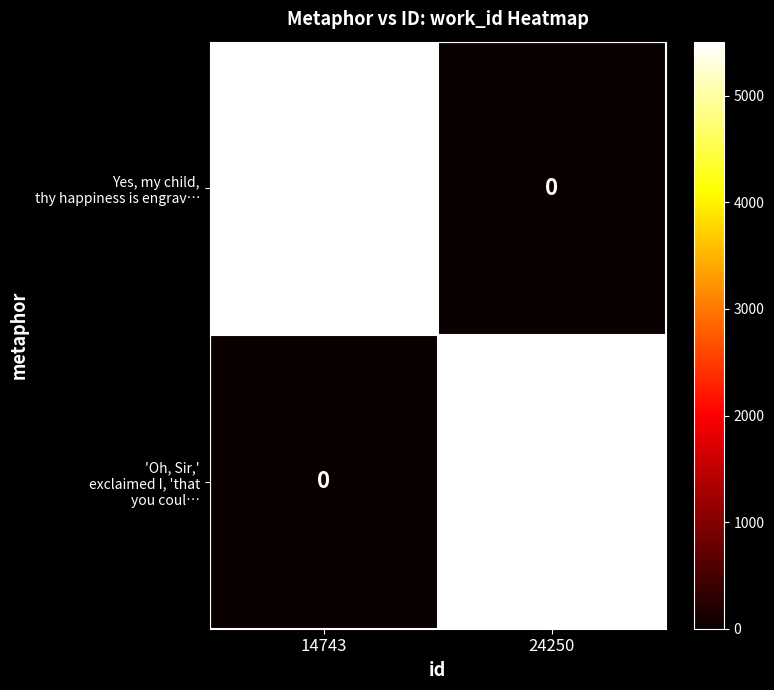

What is the total value across all series at 24250?

5507